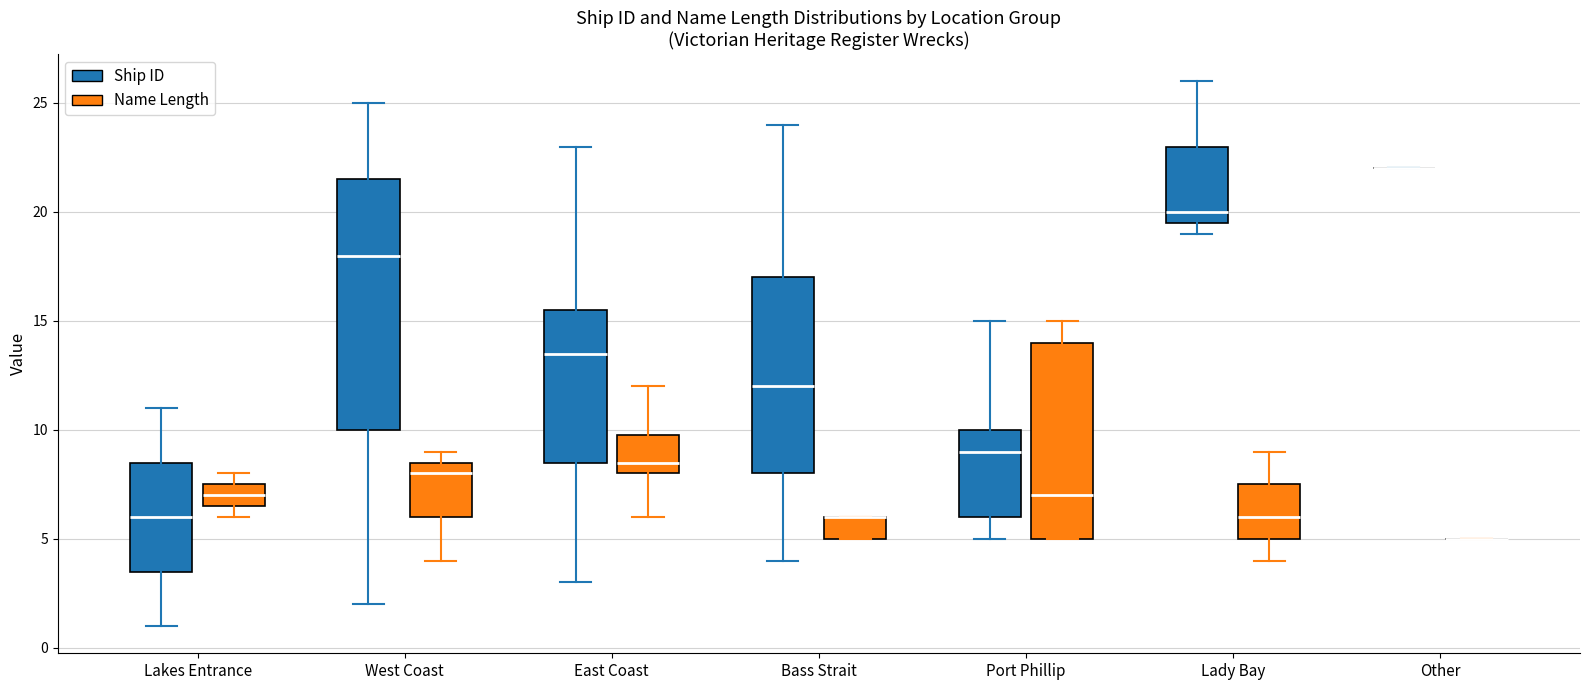

Which box is the tallest, from its lower edge to its upper edge?

West Coast (Ship ID)